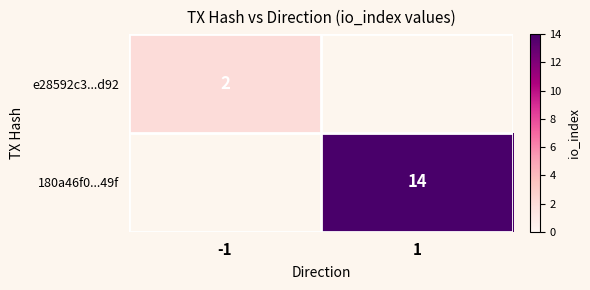

At which category does the chart reach its minimum across all series?

-1